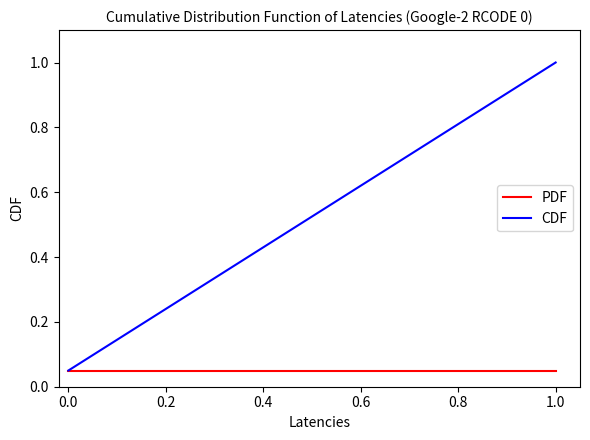

Rank the series by their average value, from lowest to highest.

PDF, CDF